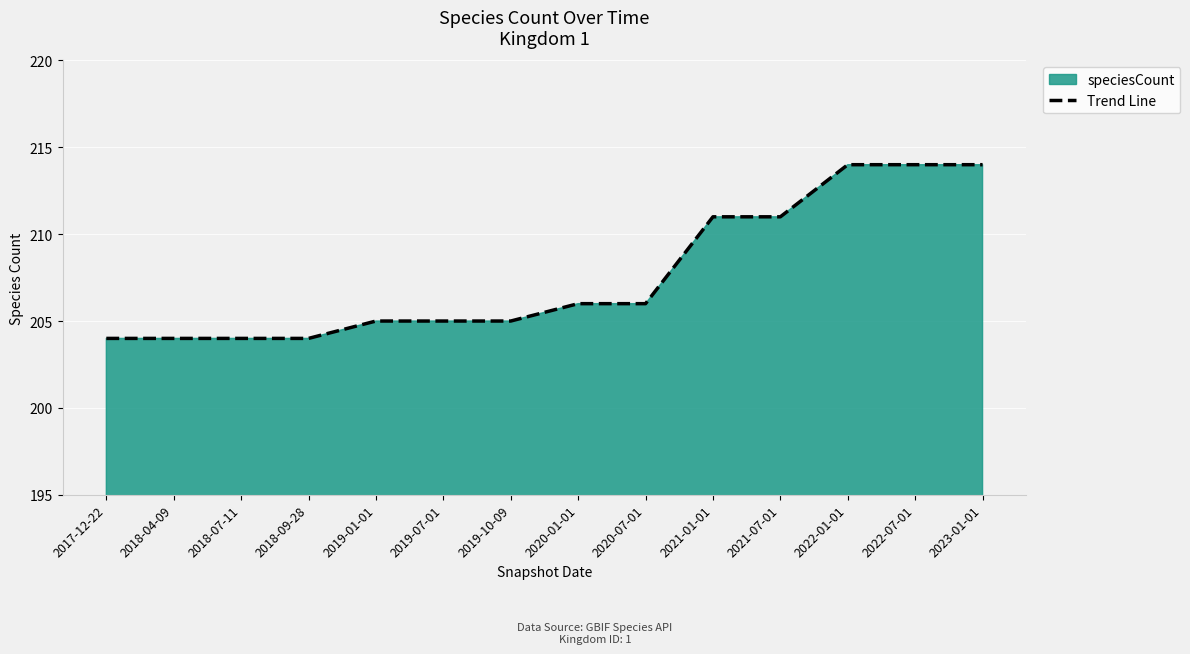

What is the sum of the values at 2021-01-01 and 2018-07-11?

415